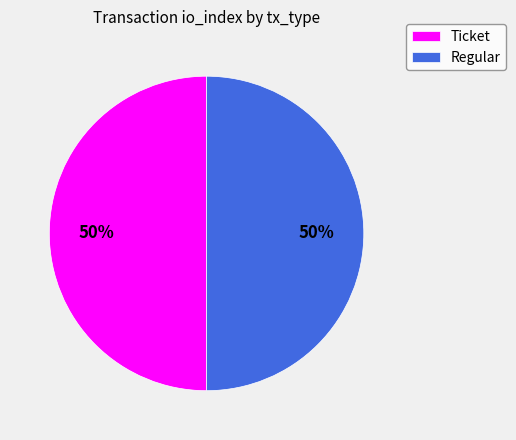

To the nearest percent, what is the difference between the largest and smallest slice percentages?

0%